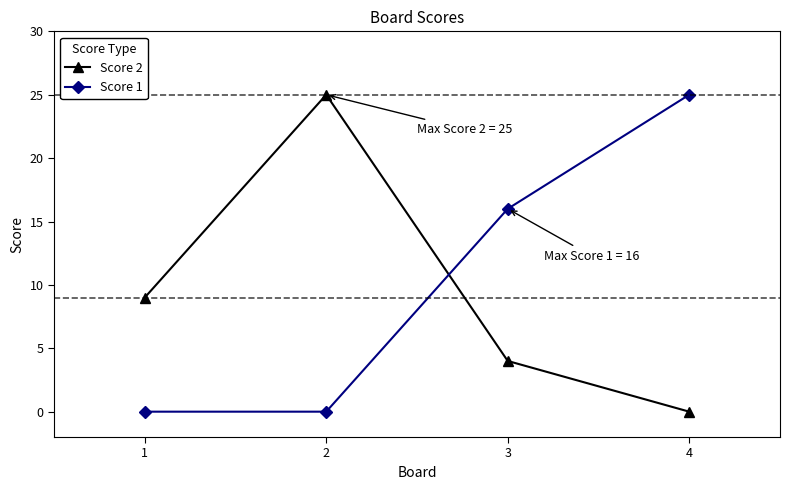

What is the total value across all series at 1?

9